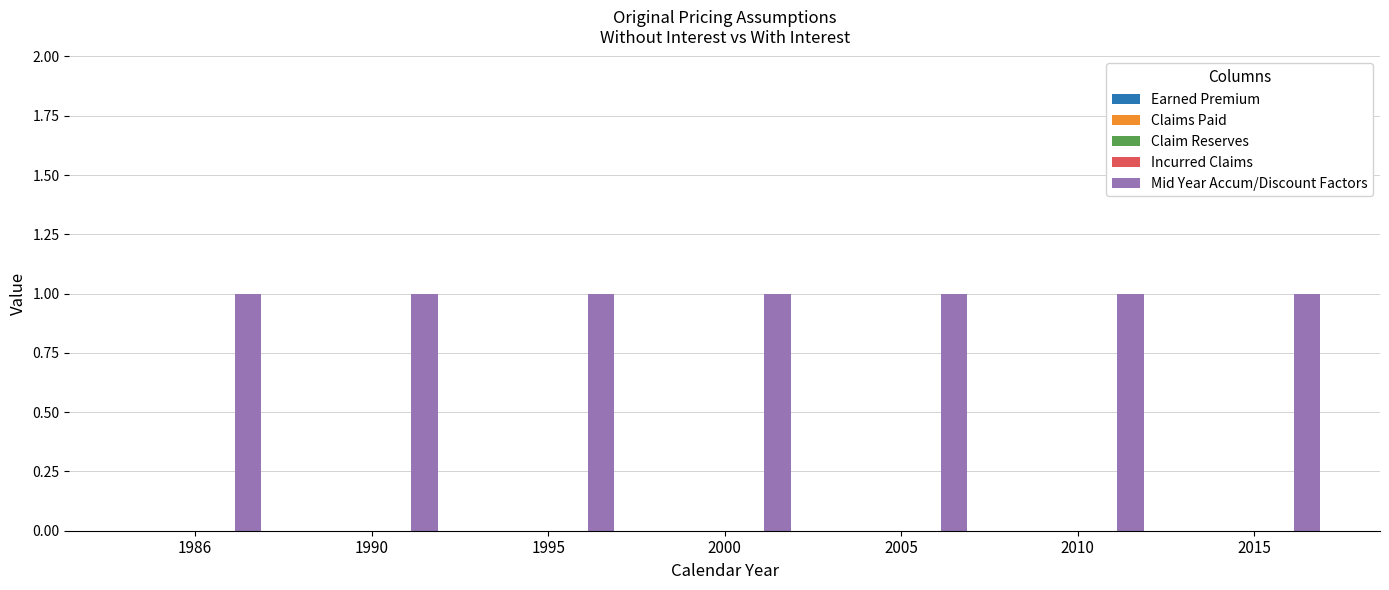

At which label does Claim Reserves reach its minimum?

1986